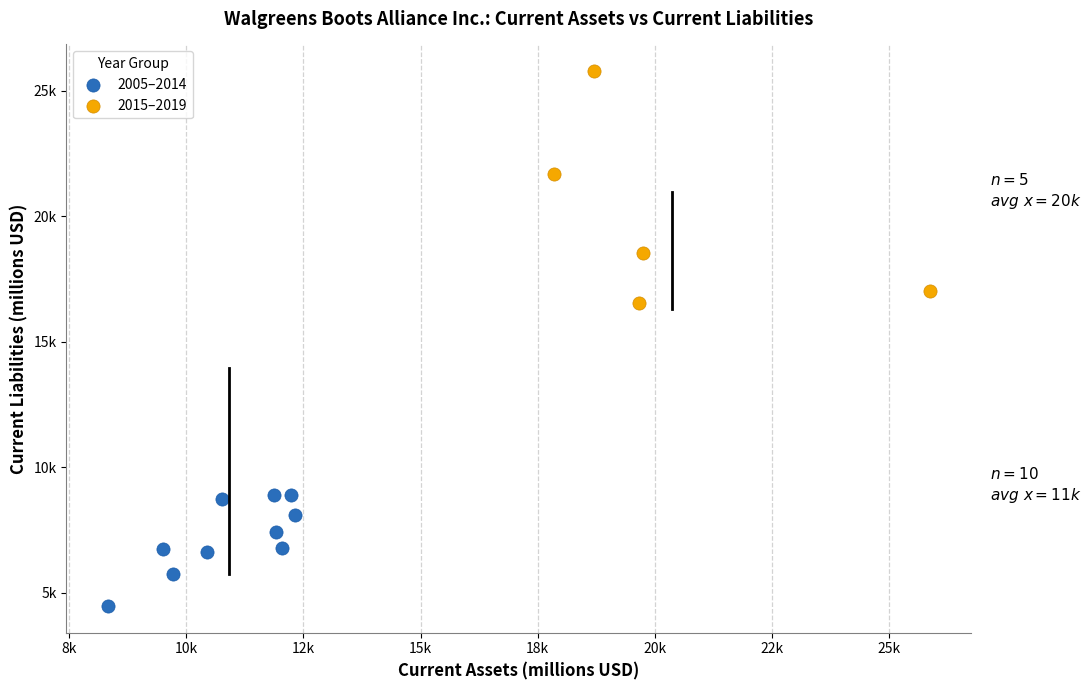

Which series has the widest spread of Y values?

2015–2019